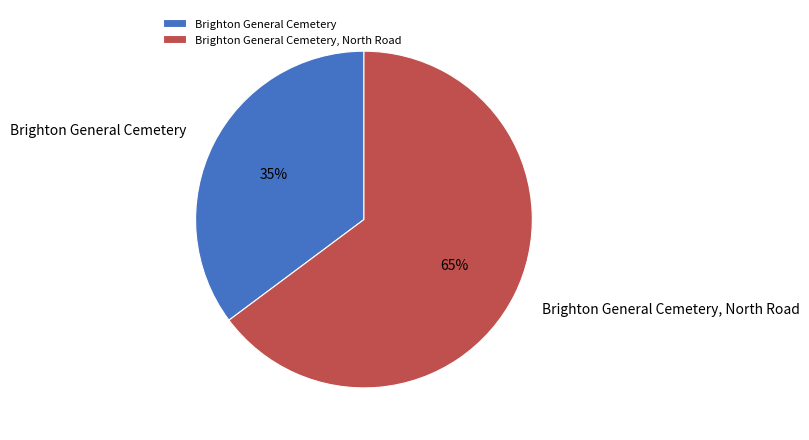

How many segments does this pie chart have?

2